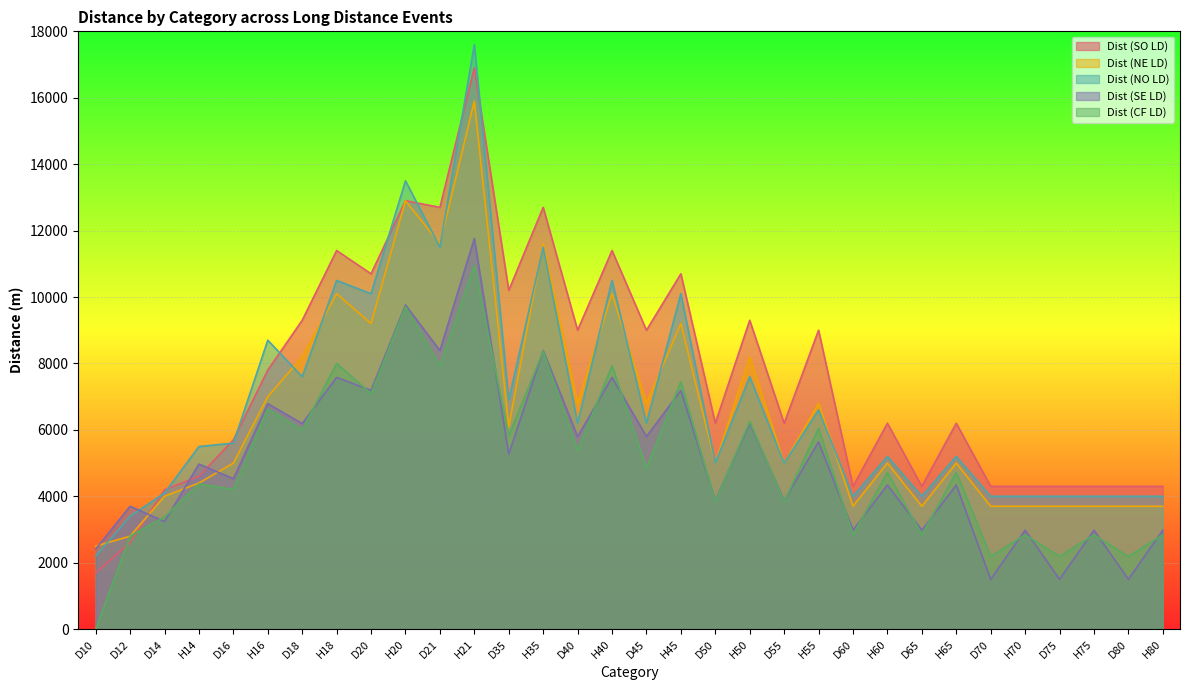

Is it true that Dist (SE LD) equals 2559 at D75?

False